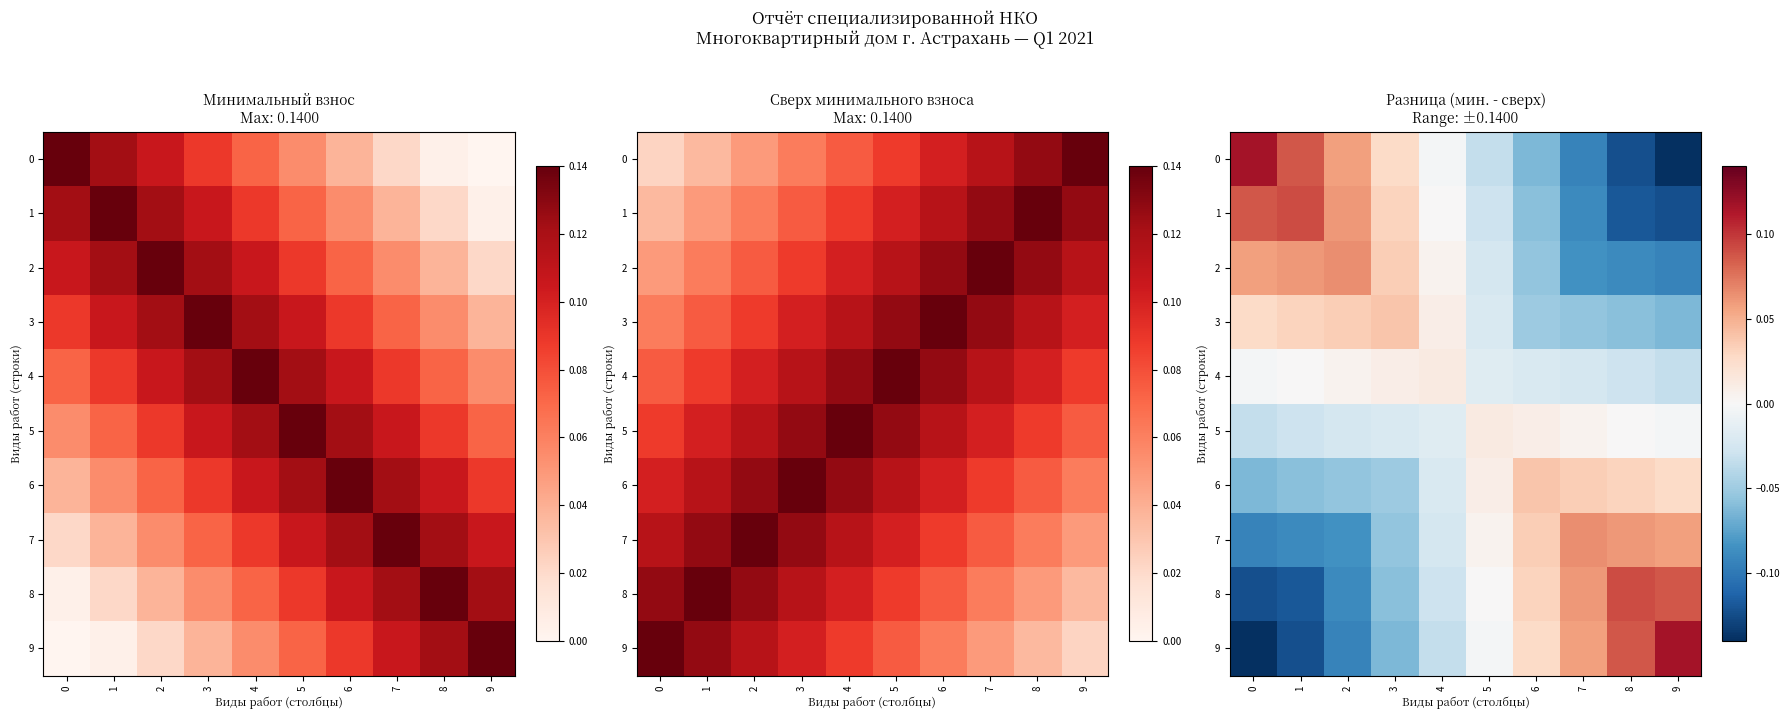

What is the minimum value shown in the chart?

-0.1